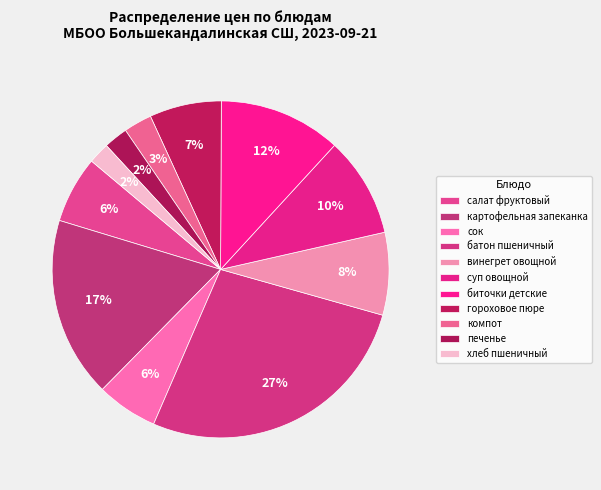

To the nearest percent, what is the average slice percentage?

9%